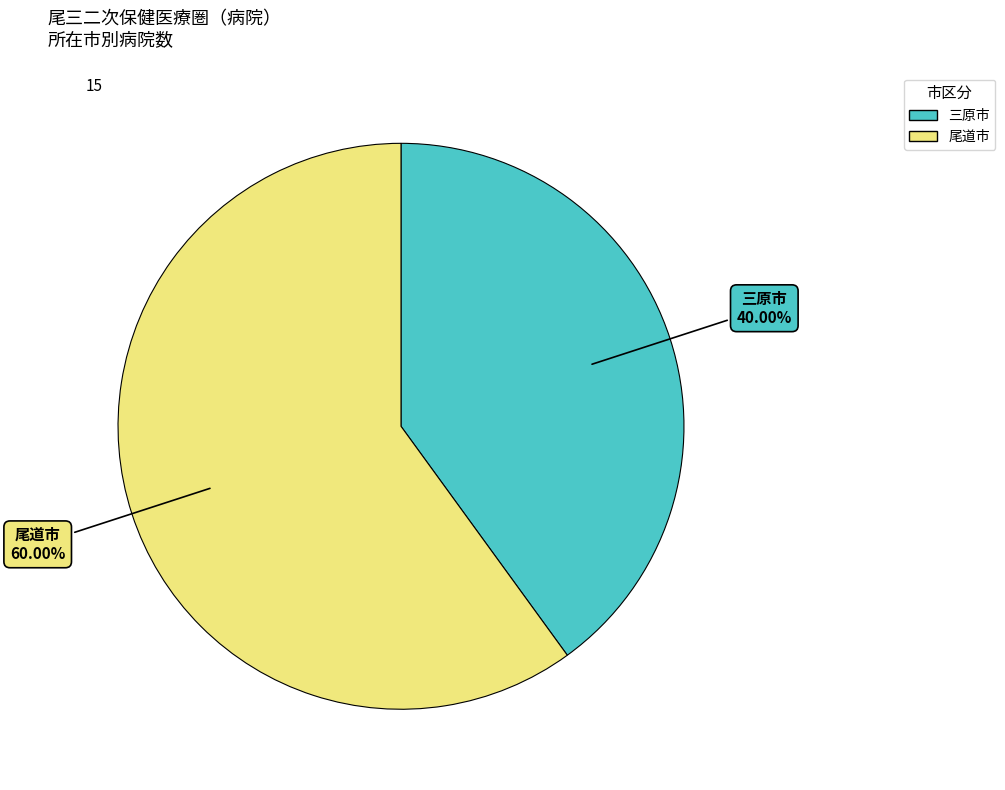

To the nearest percent, what is the difference between the largest and smallest slice percentages?

20%